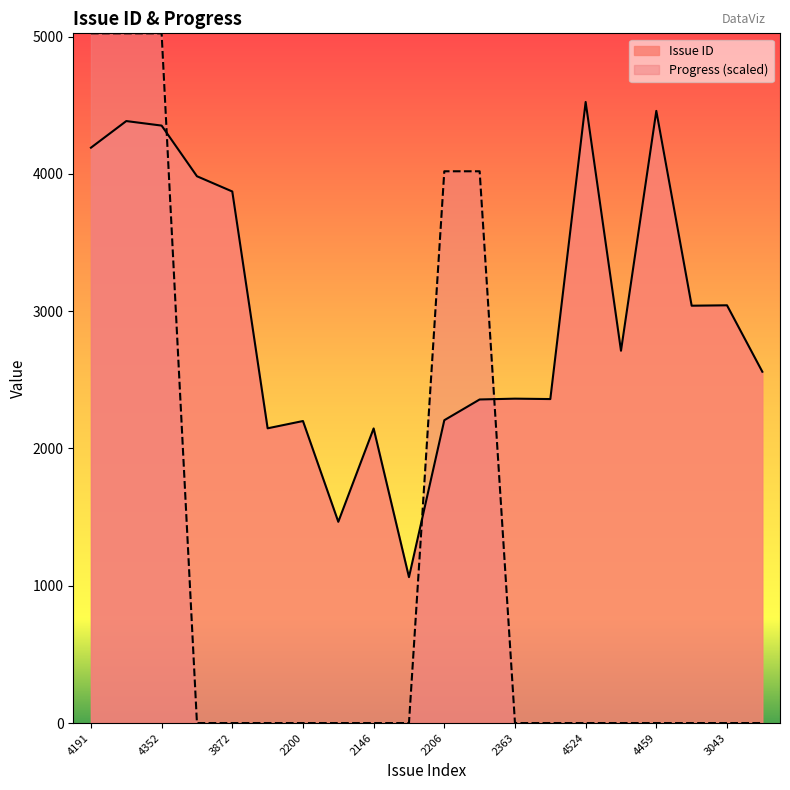

Is the value of Issue ID at 3040 greater than the value of Progress at 3983?

Yes